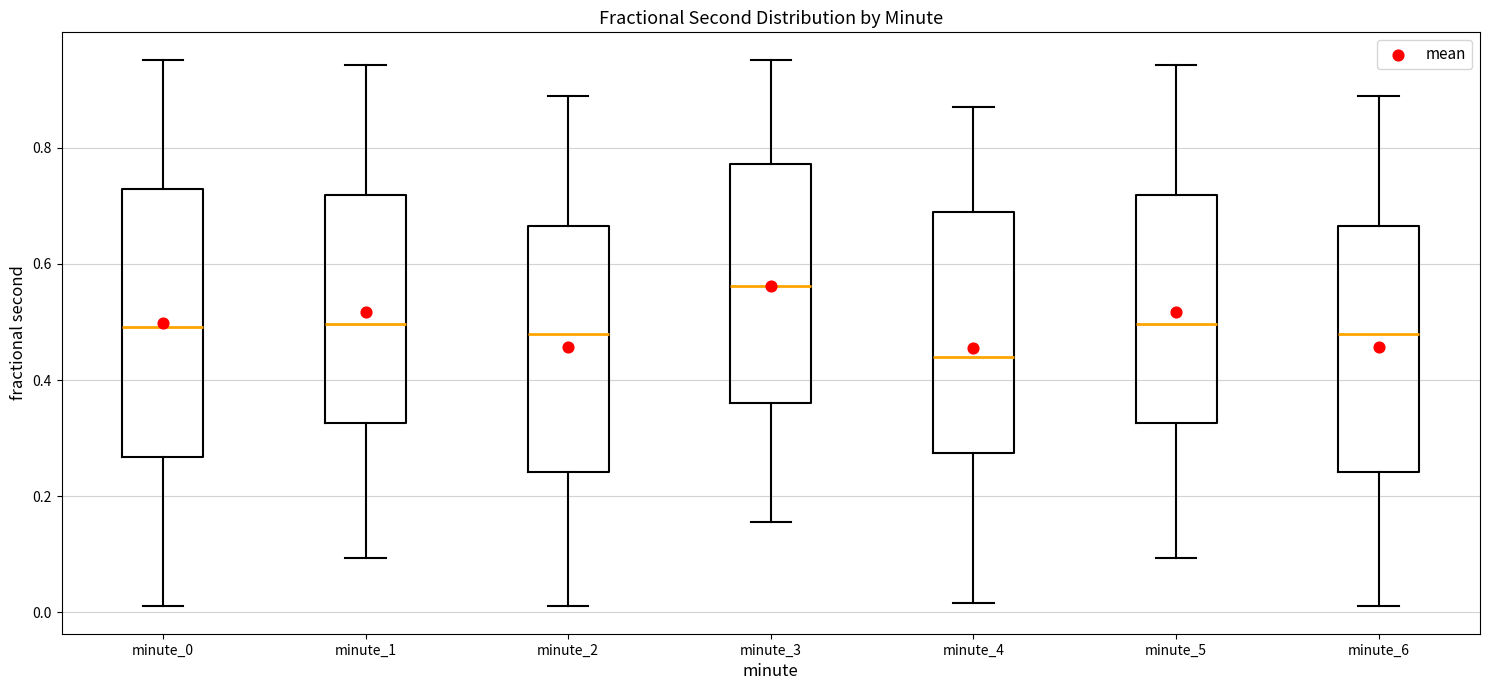

Where does the lower whisker of the box for minute_4 end on the y-axis? The values are not printed on the chart, so give them approximately, as read against the axis.

0.02